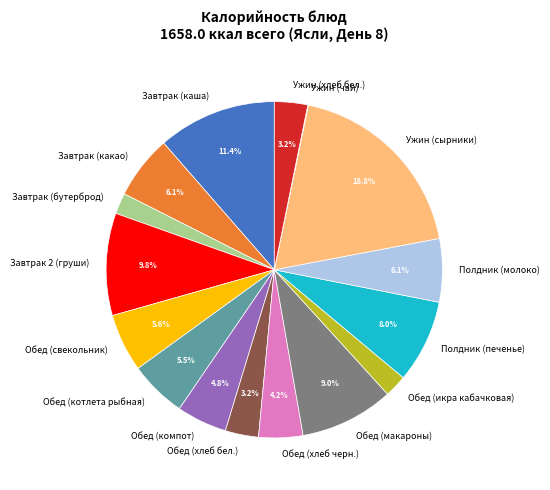

Between Обед (котлета рыбная) and Обед (компот), which is larger?

Обед (котлета рыбная)